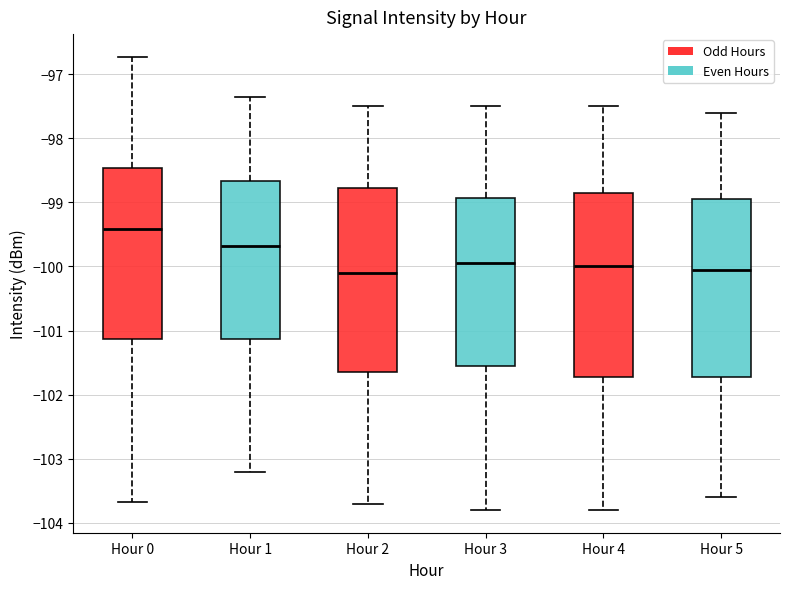

Reading left to right, transcribe this box plot: for each box, give where its median line is, the range the box spans, and where its two whiskers end, as read against the y-axis. The values are not printed on the chart, so give them approximately, as read against the axis.

Hour 0: median -99.4, box -101.1 to -98.5, whiskers -103.7 to -96.7
Hour 1: median -99.7, box -101.1 to -98.7, whiskers -103.2 to -97.3
Hour 2: median -100.1, box -101.6 to -98.8, whiskers -103.7 to -97.5
Hour 3: median -99.9, box -101.5 to -98.9, whiskers -103.8 to -97.5
Hour 4: median -100.0, box -101.7 to -98.8, whiskers -103.8 to -97.5
Hour 5: median -100.0, box -101.7 to -98.9, whiskers -103.6 to -97.6